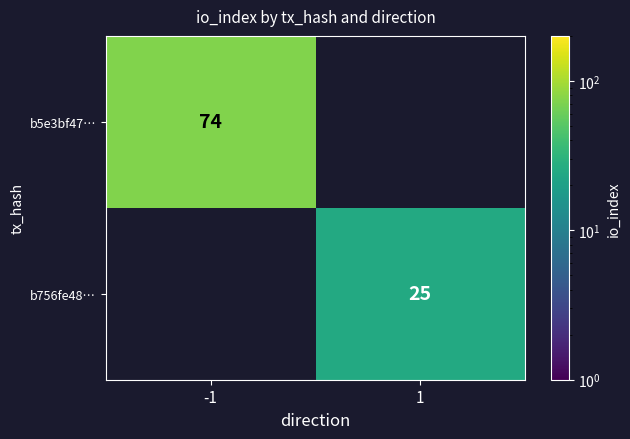

Is it true that b756fe48… equals 13 at 1?

False